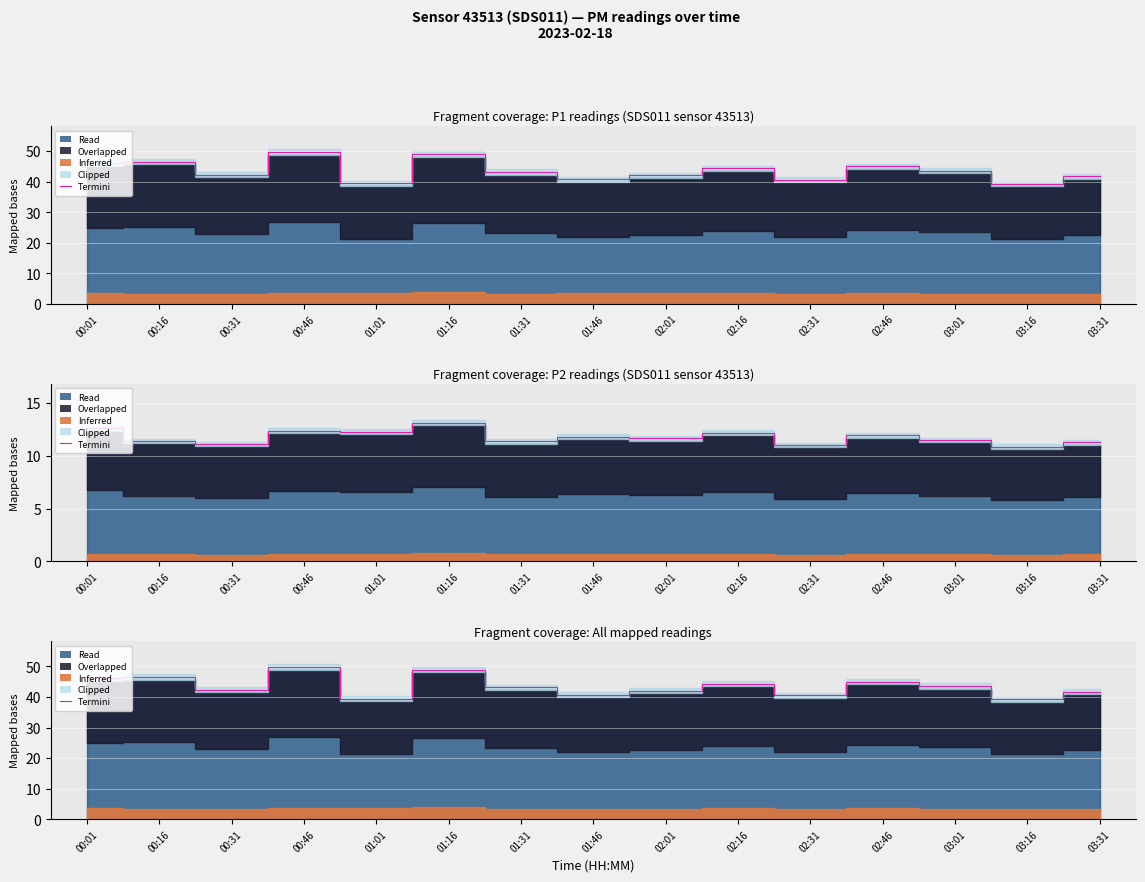

Between 01:46 and 00:46, which is larger?

00:46